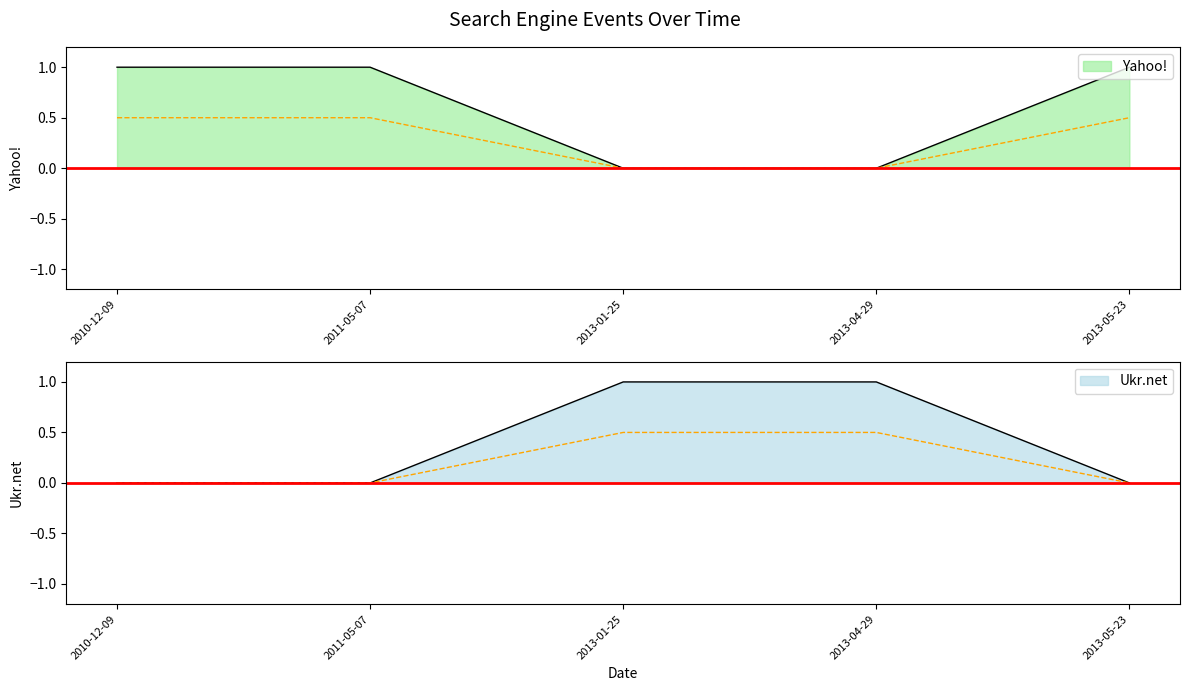

At 2011-05-07, list the series in order from largest to smallest.

Yahoo!, Ukr.net